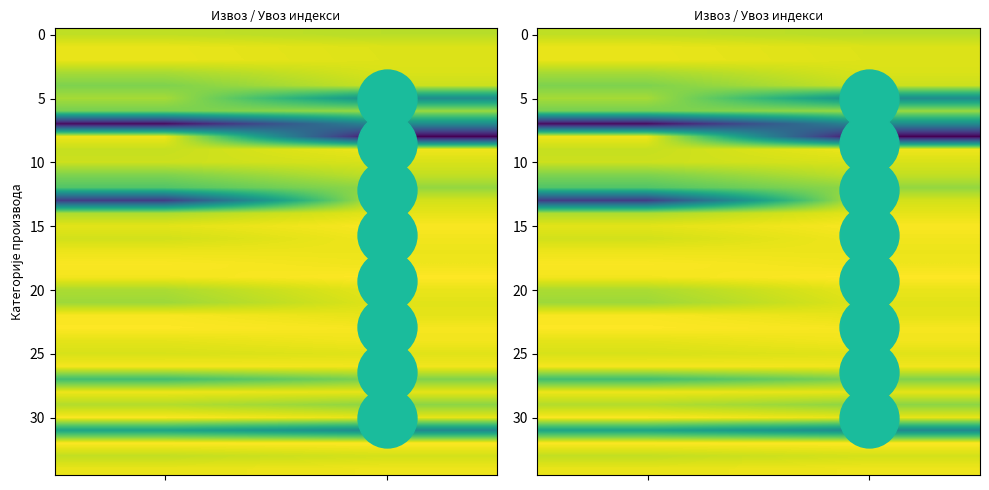

What is the total value across all series at 1?

3071.5